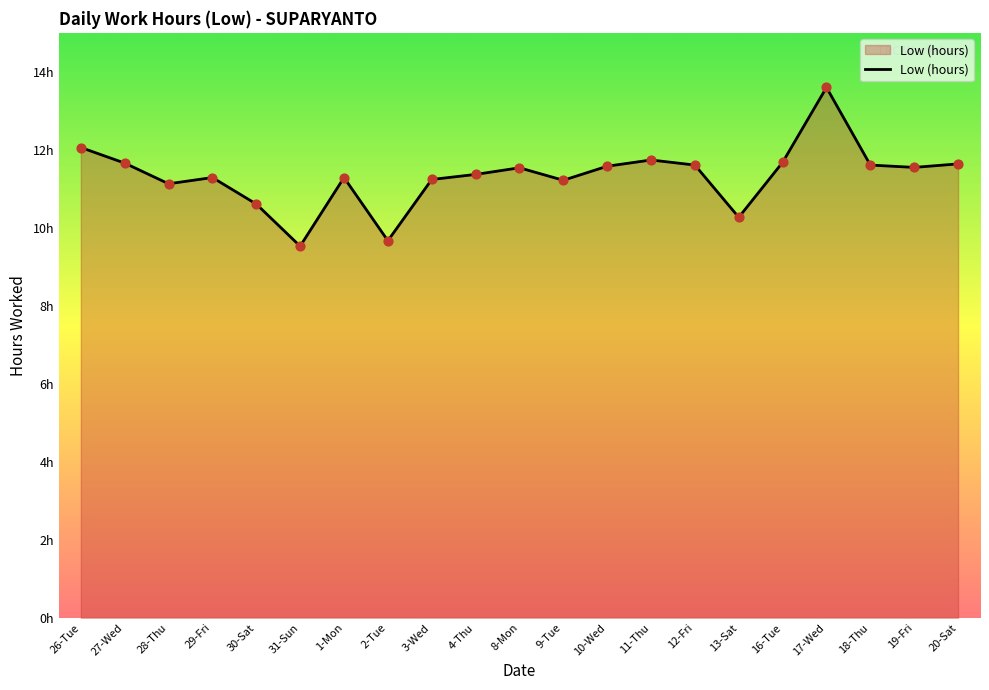

What is the change in value from 4-Thu to 19-Fri?

+0.2